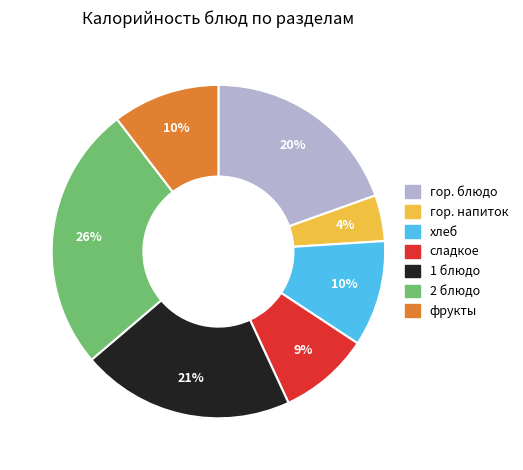

Is it true that 1 блюдо is 21% of the pie?

True